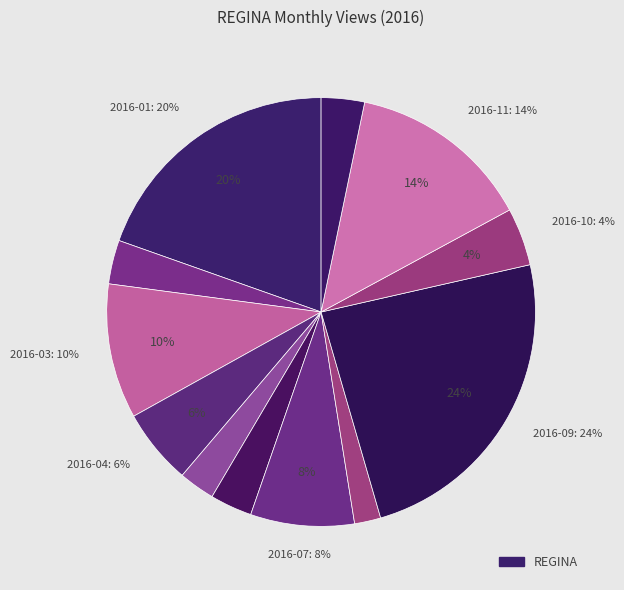

What portion of the pie excludes 2016-03?

89.8%